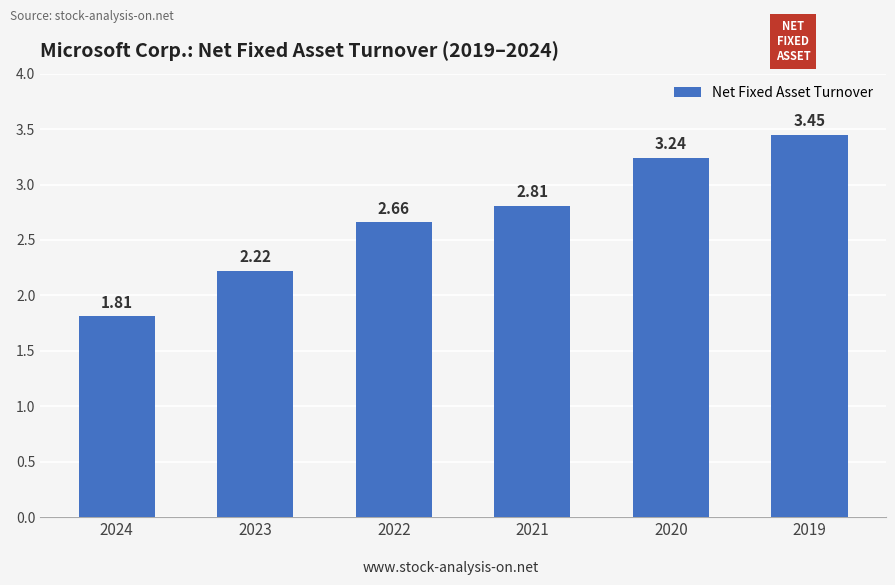

What is the difference between the values at 2020 and 2023?

1.0